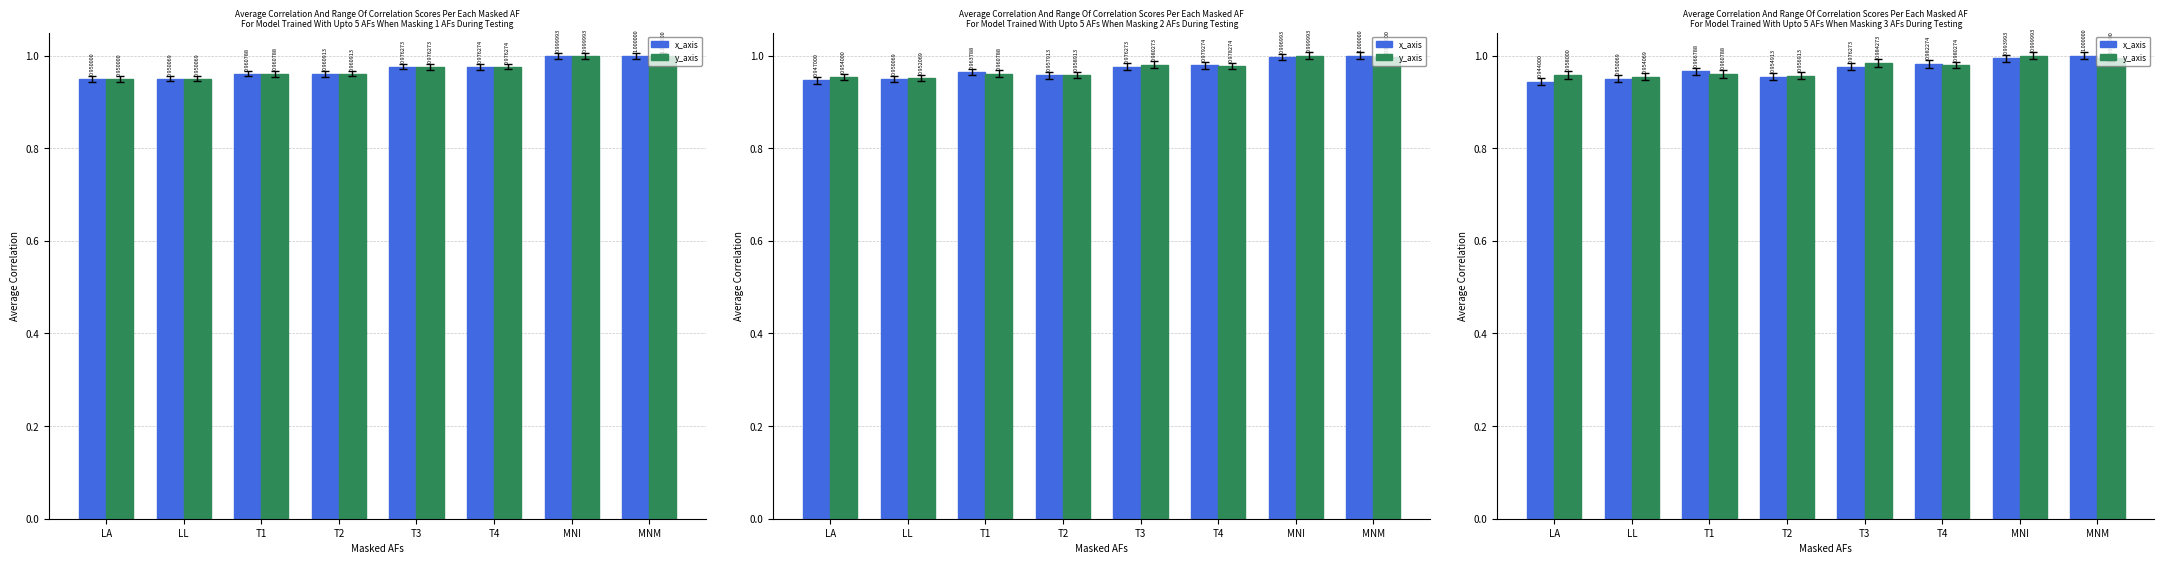

What are all the series names shown in the legend?

x_axis, y_axis